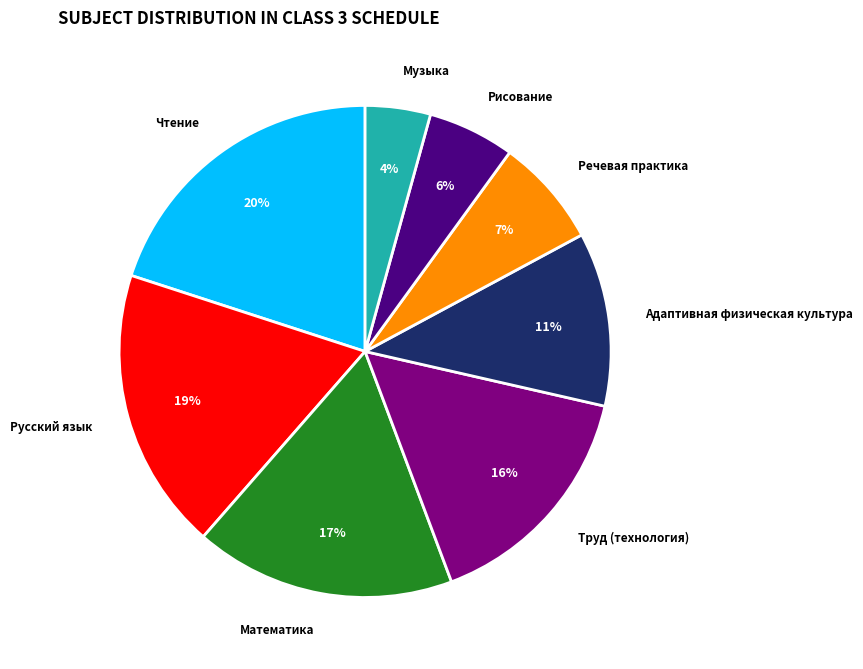

How many slices are in this pie chart?

8